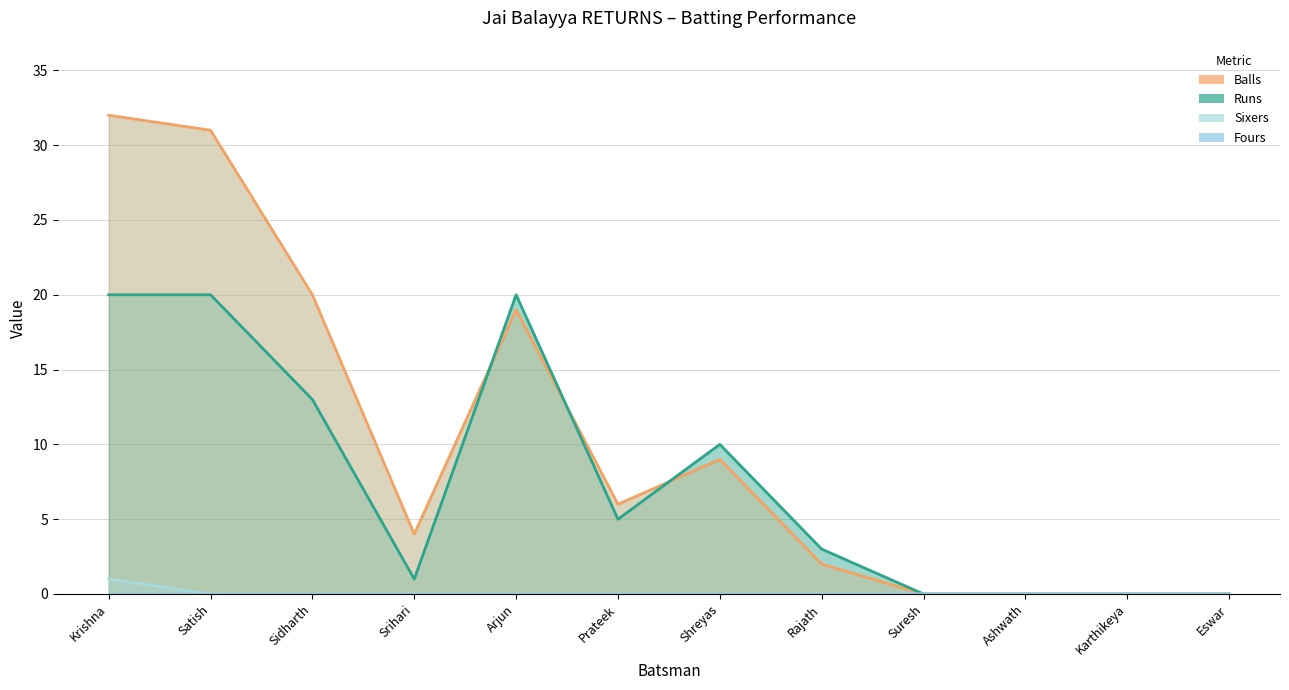

How many categories are shown in the chart?

12